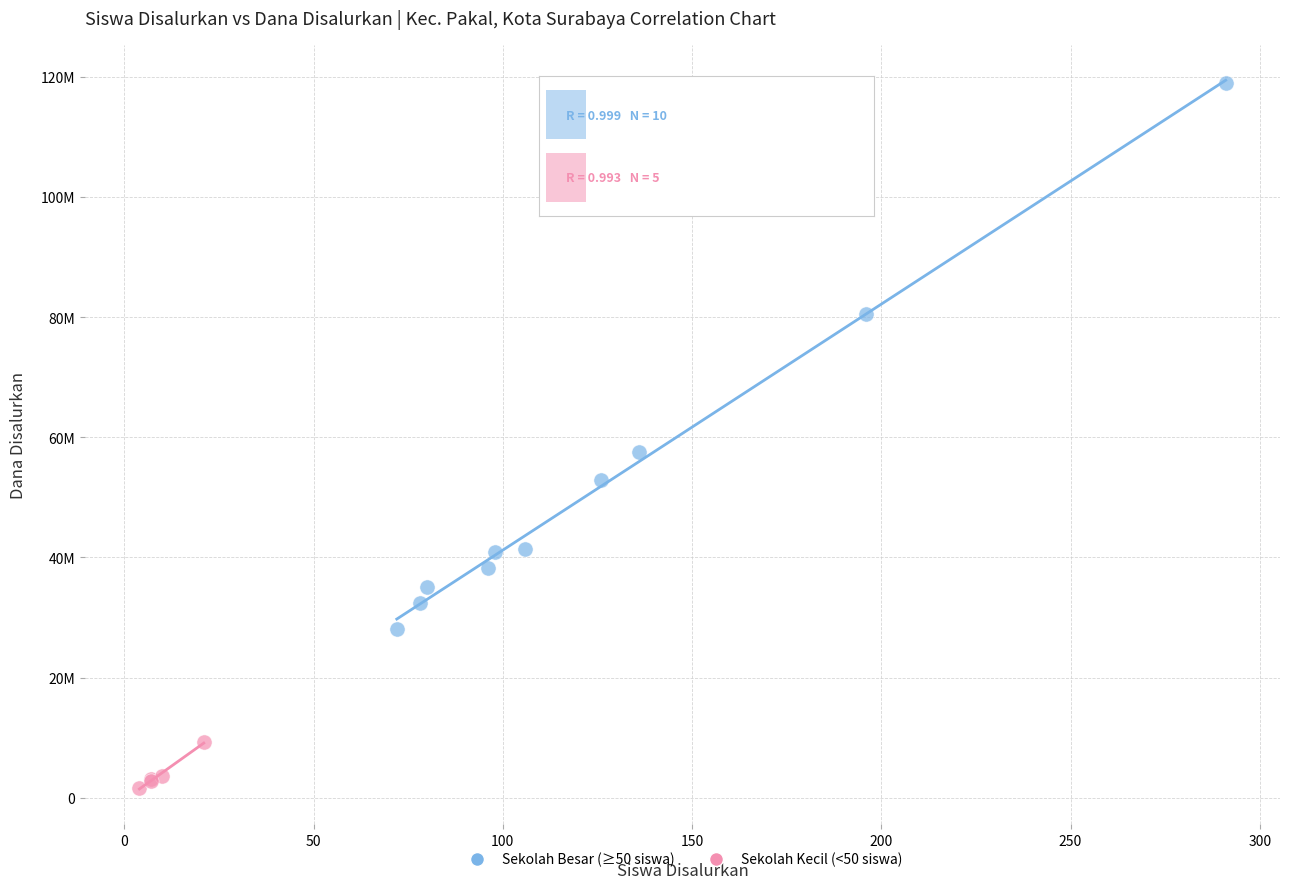

Which series reaches the minimum Y coordinate?

Sekolah Kecil (<50 siswa)